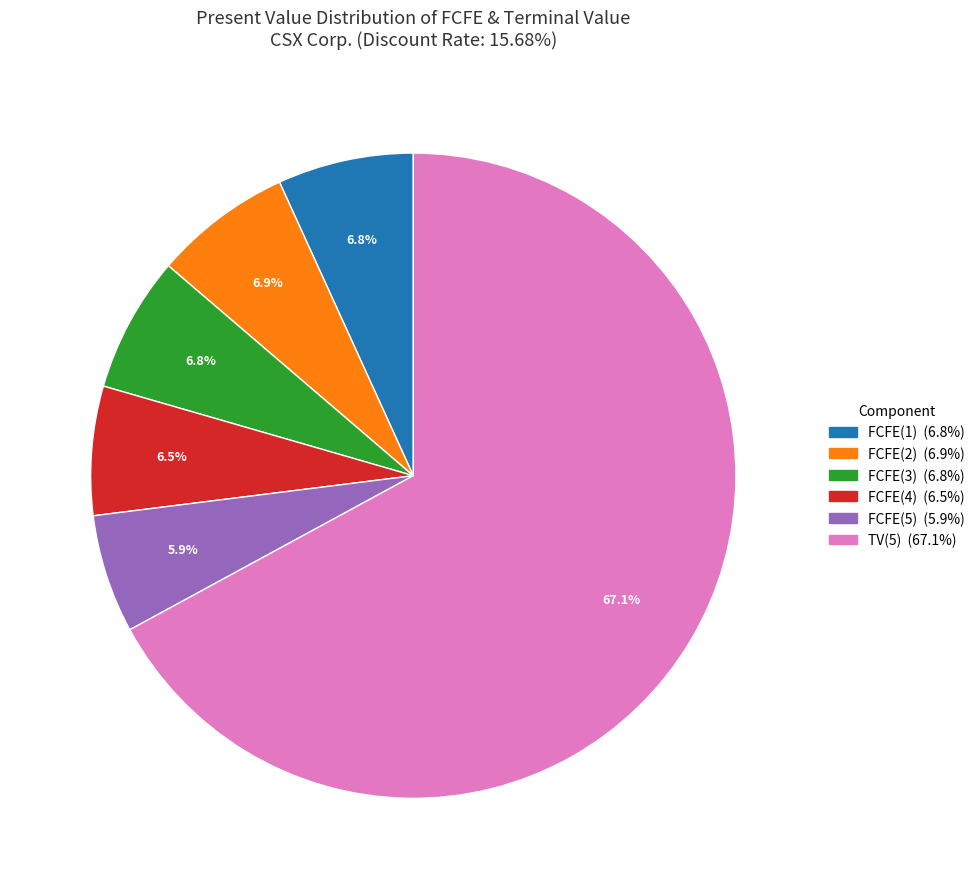

Between TV(5) and FCFE(1), which is larger?

TV(5)